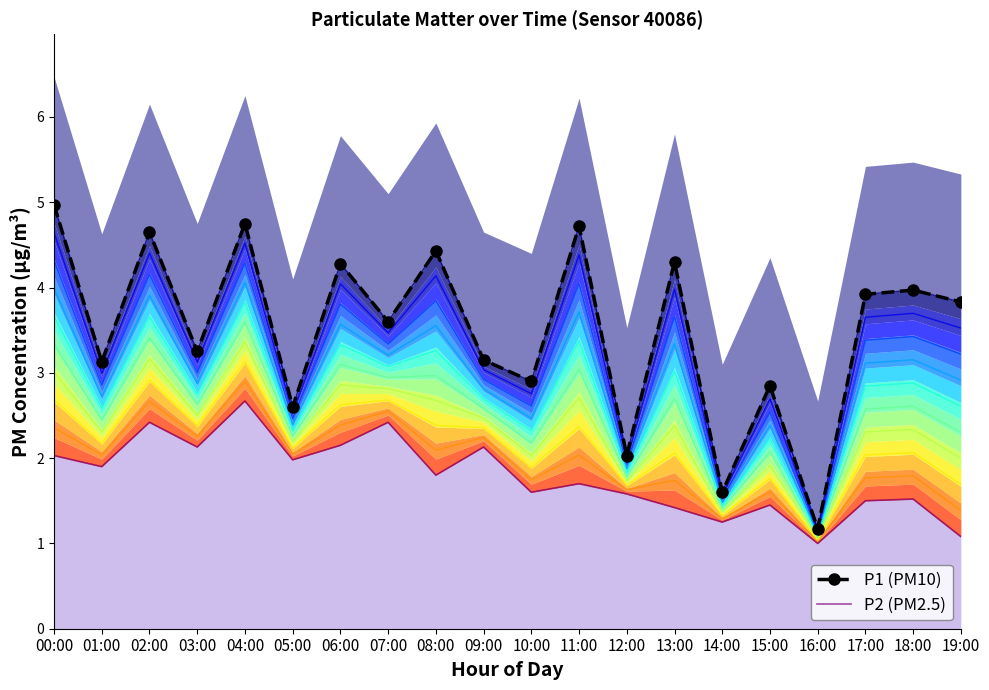

At which label is P2 (PM2.5) closest to 1?

16:00